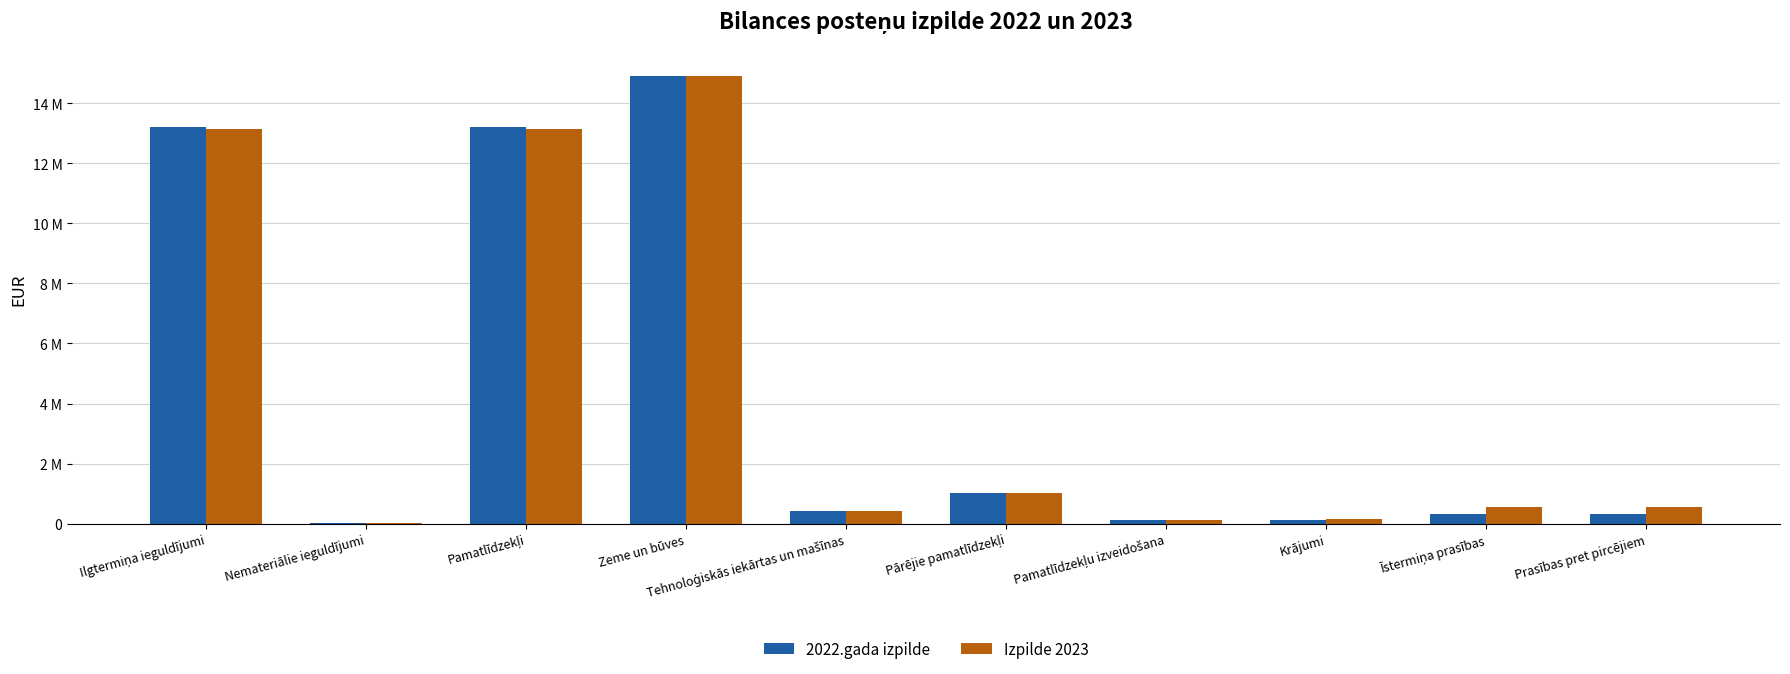

What are all the series names shown in the legend?

2022.gada izpilde, Izpilde 2023